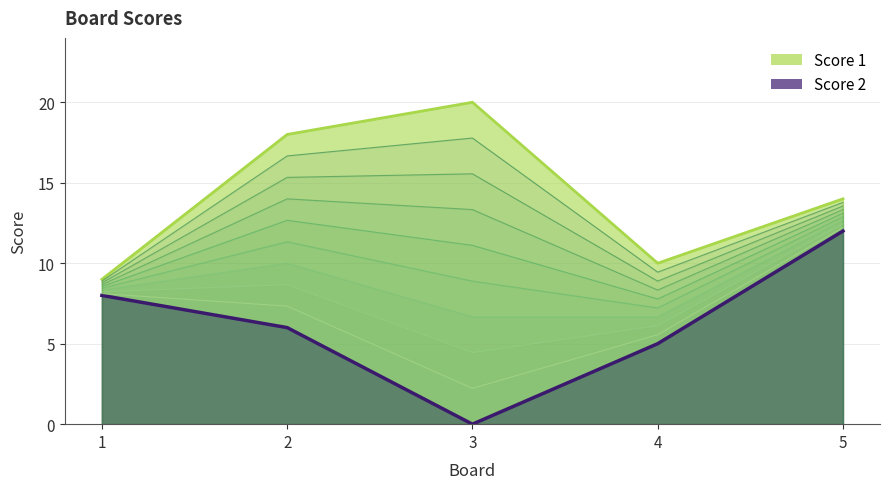

What is the difference between the maximum and minimum values in the Score 1 series?

11